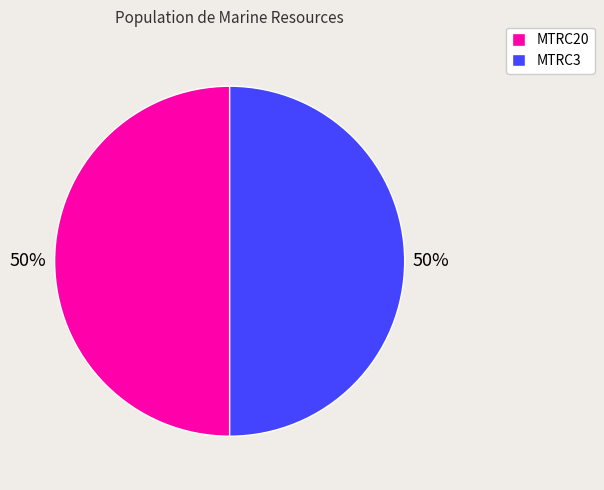

True or false: MTRC3 accounts for 50% of the total.

True